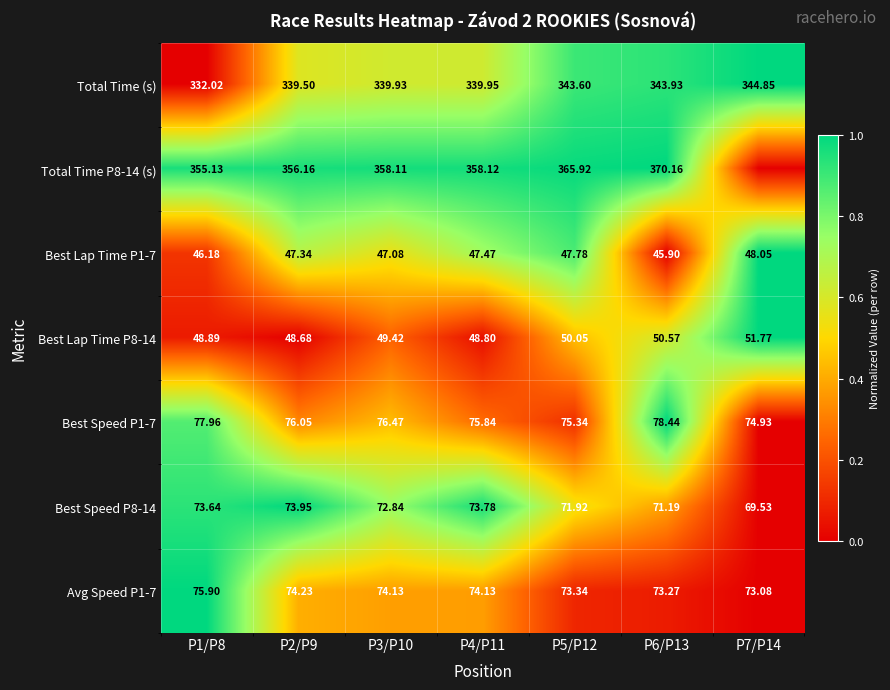

The value of Best Lap Time P8-14 at P7/P14 is 0.4. True or false?

False